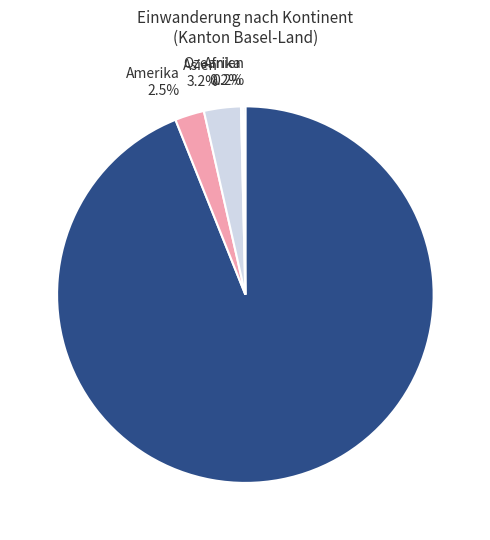

Which slice represents more than half of the pie?

Europa